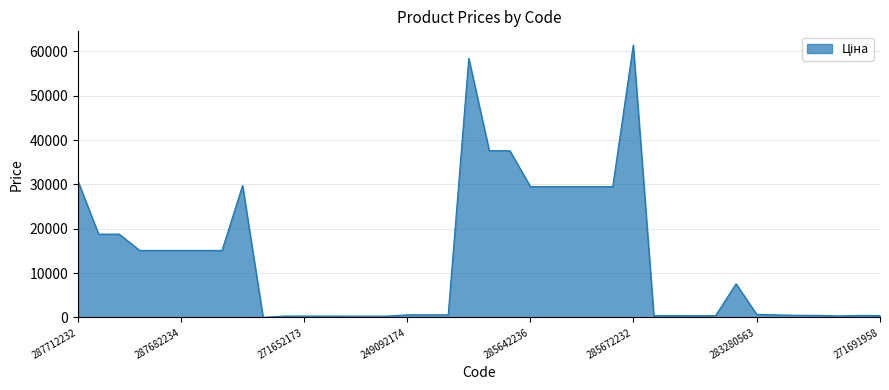

What is the difference between the maximum and minimum values?

61402.2